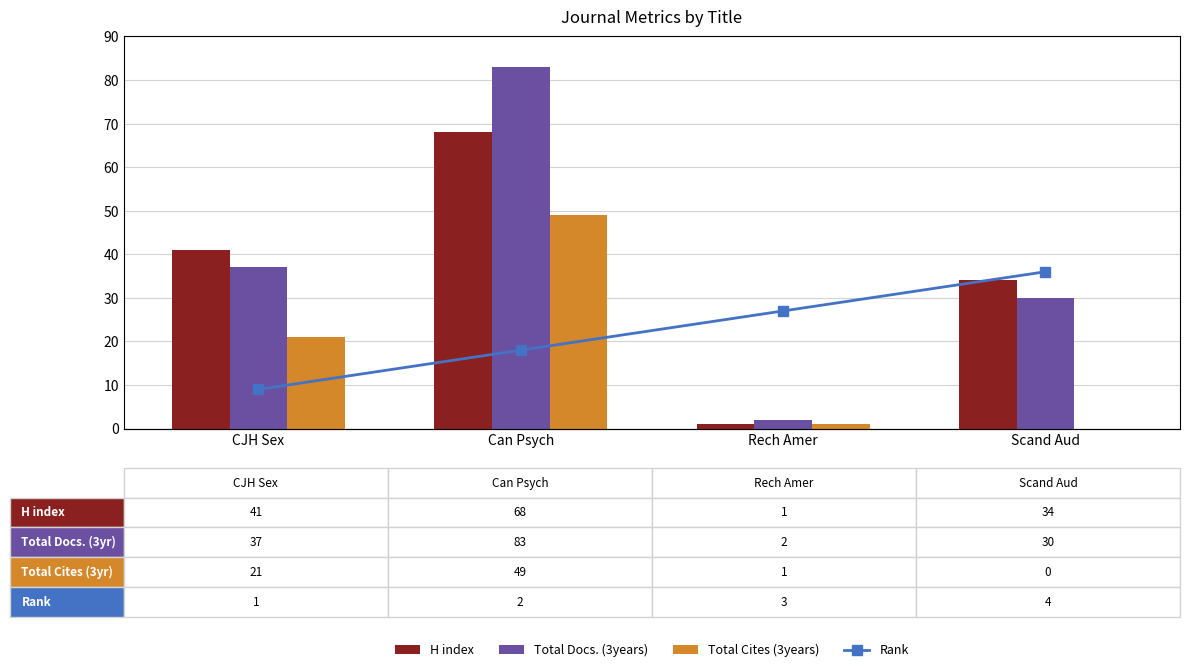

Rank the categories by Rank value from highest to lowest.

Scand Aud, Rech Amer, Can Psych, CJH Sex